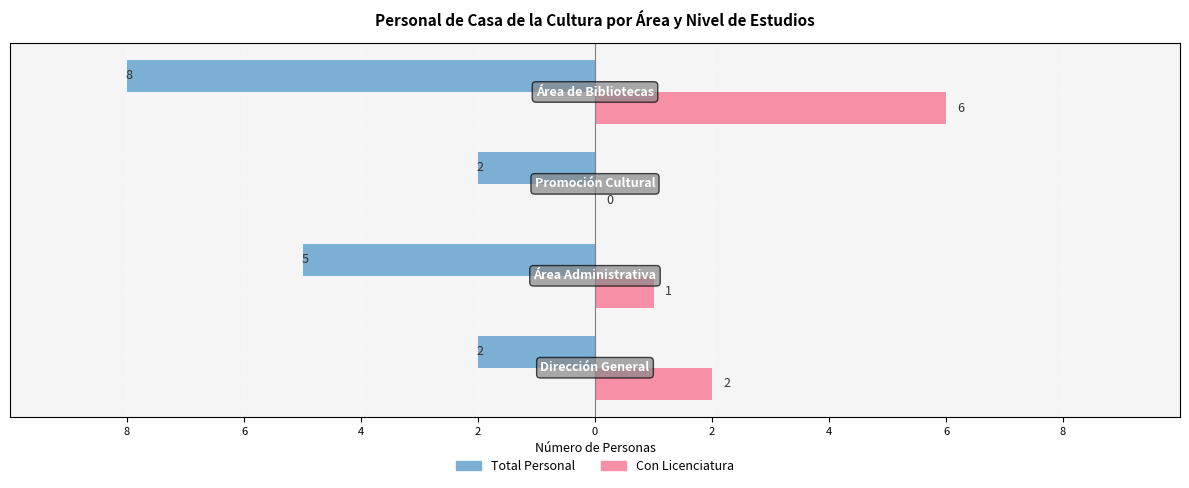

Reading right to left, transcribe all the data shown in this chart.

Total Personal: -8	-2	-5	-2
Con Licenciatura: 6	0	1	2